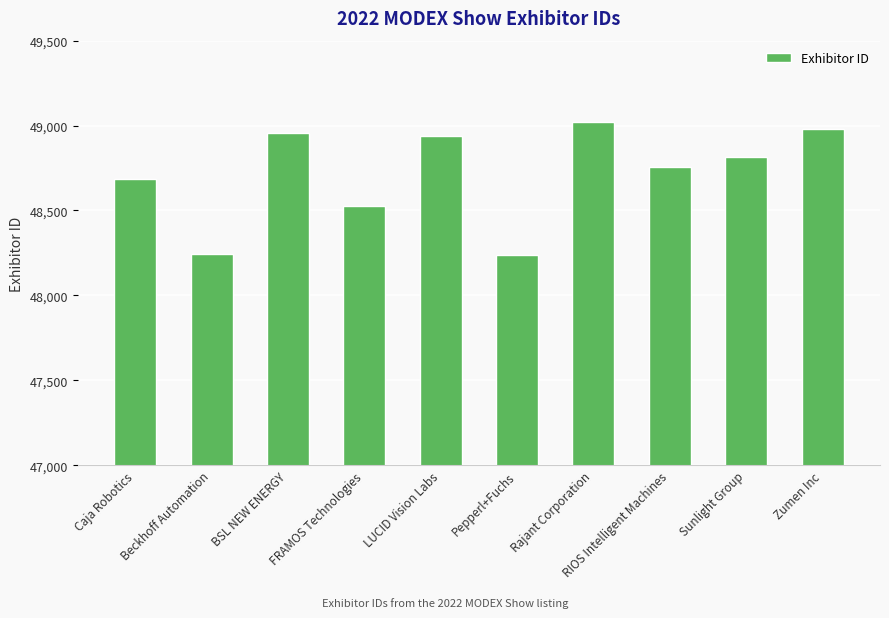

What value does the data have at Zumen Inc, to the nearest 10?

48980